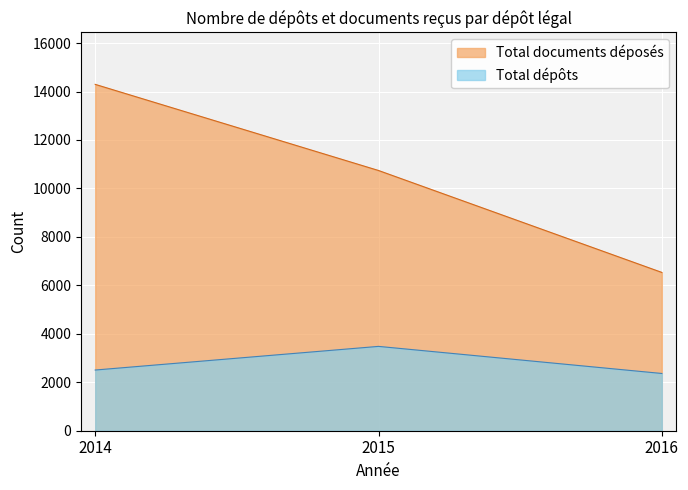

At 2016, list the series in order from smallest to largest.

Total dépôts, Total documents déposés